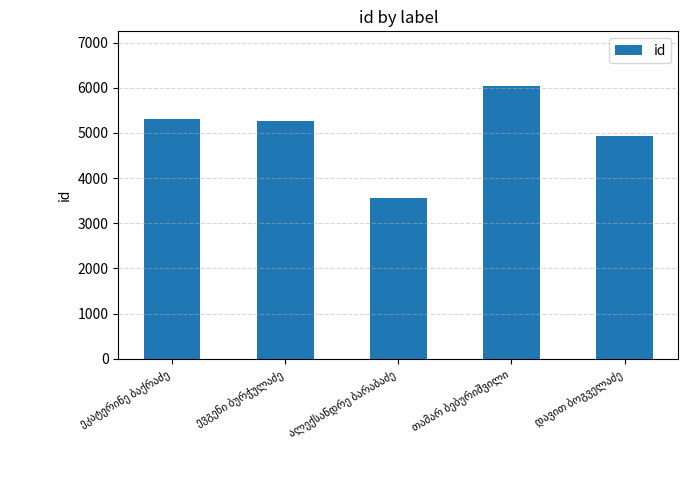

What is the difference between the second highest and second lowest values?

379